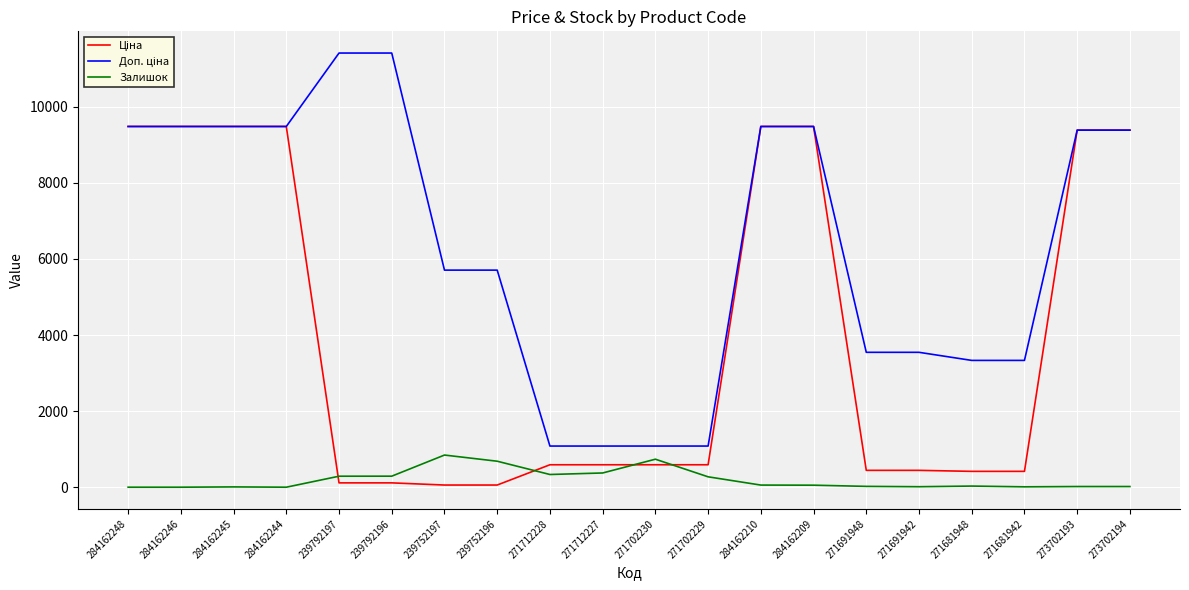

What is the maximum value shown in the chart?

11410.0